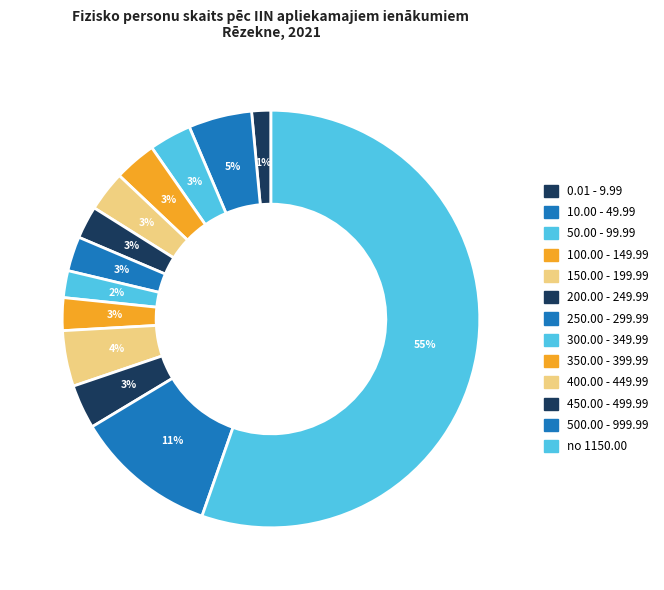

How many segments does this pie chart have?

13